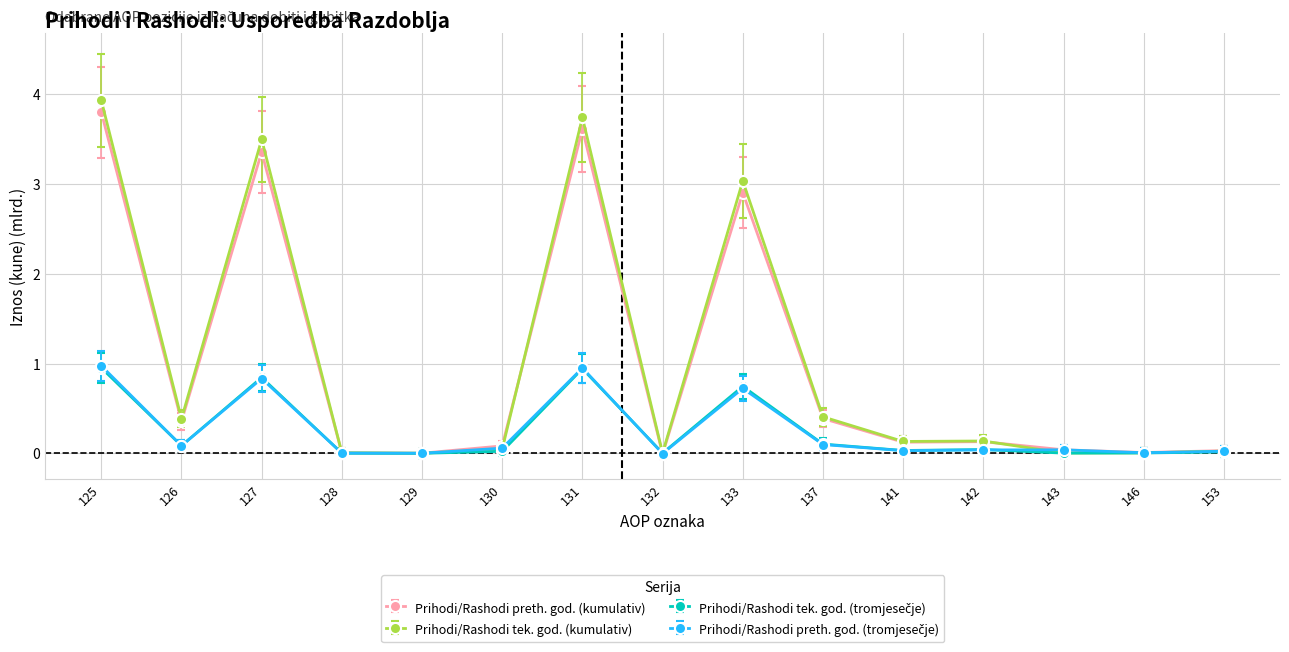

What is the total value across all series at 131?

9.2